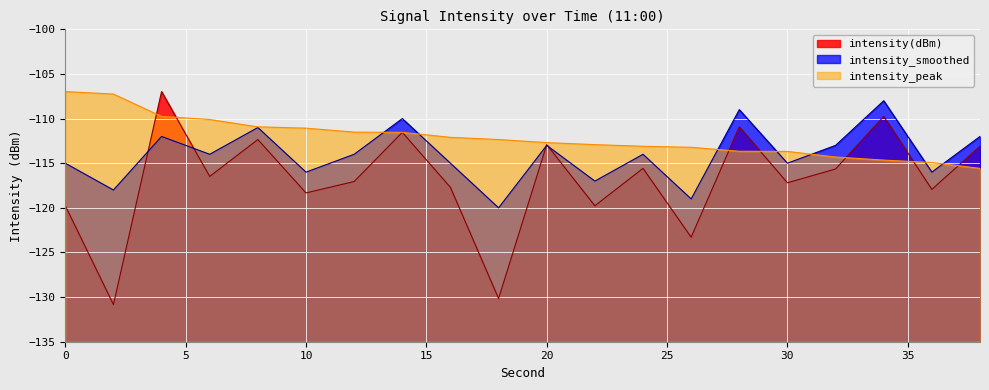

At which category is the sum across all series the highest?

4